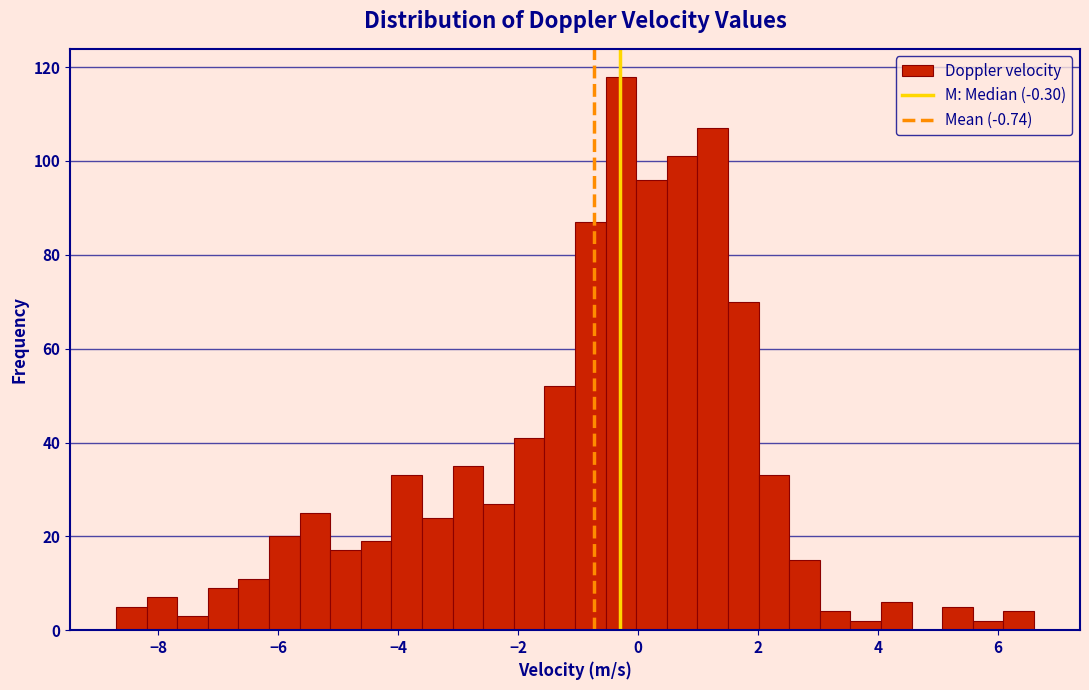

Read against the x-axis, roughly where is the centre of the tallest bar?

-0.2